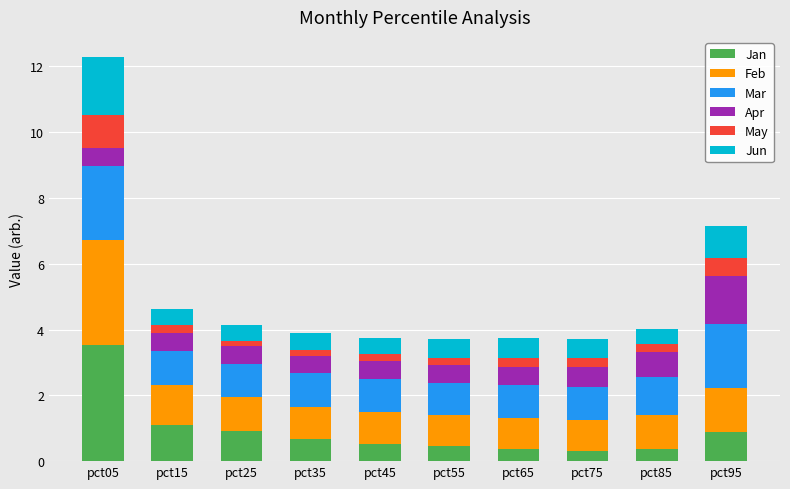

How many data points does each series have?

10